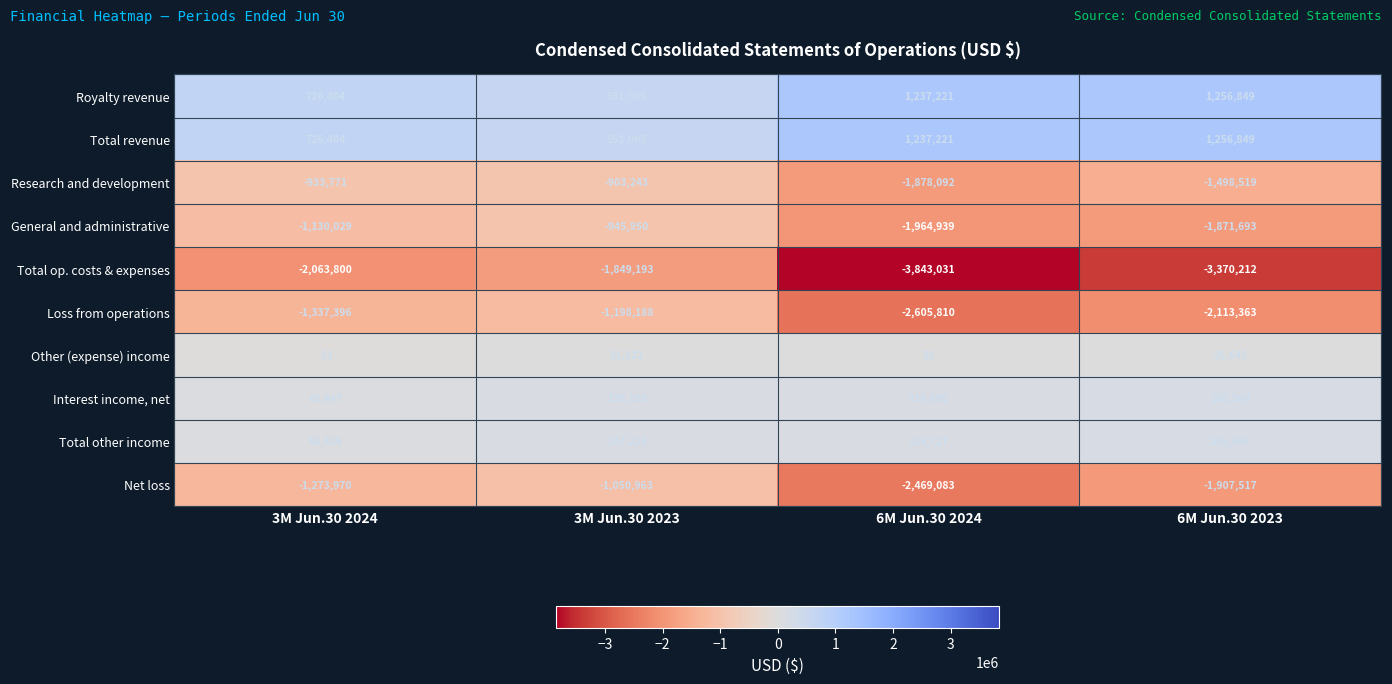

What is the average value of the Other (expense) income series?

11694